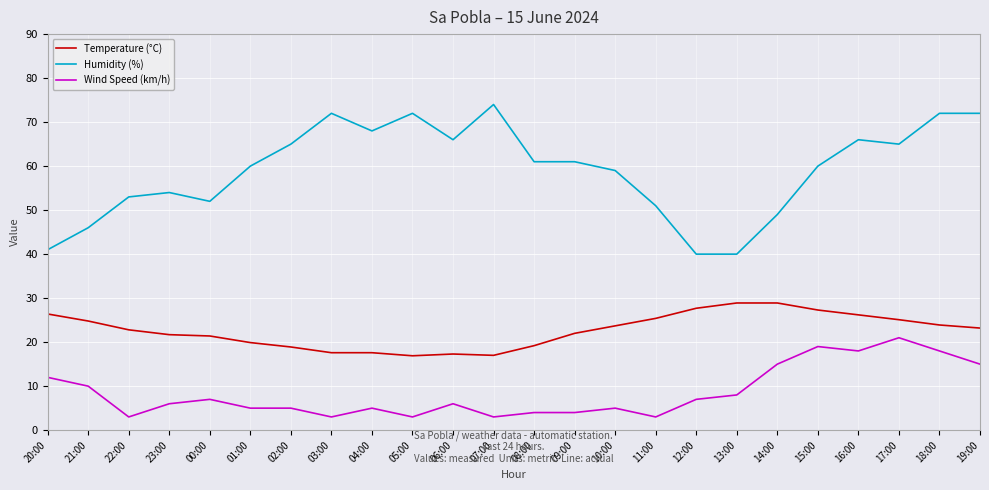

What is the difference between the highest and lowest values at 12:00?

33.0